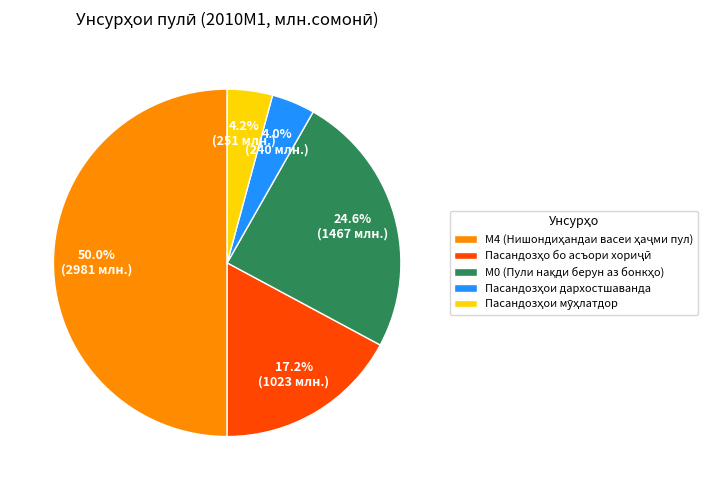

To the nearest percent, what portion does Пасандозҳои дархостшаванда represent?

4%